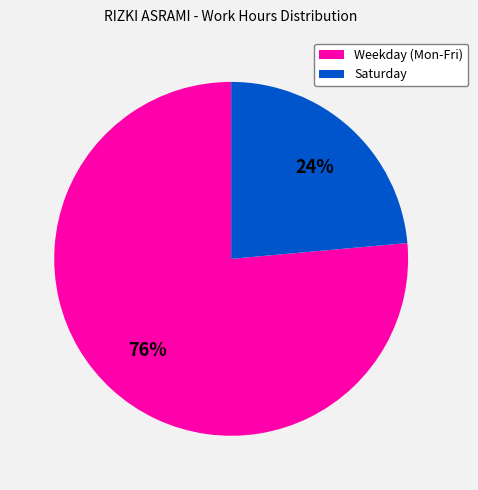

To the nearest percent, what percentage of the pie is Saturday?

24%